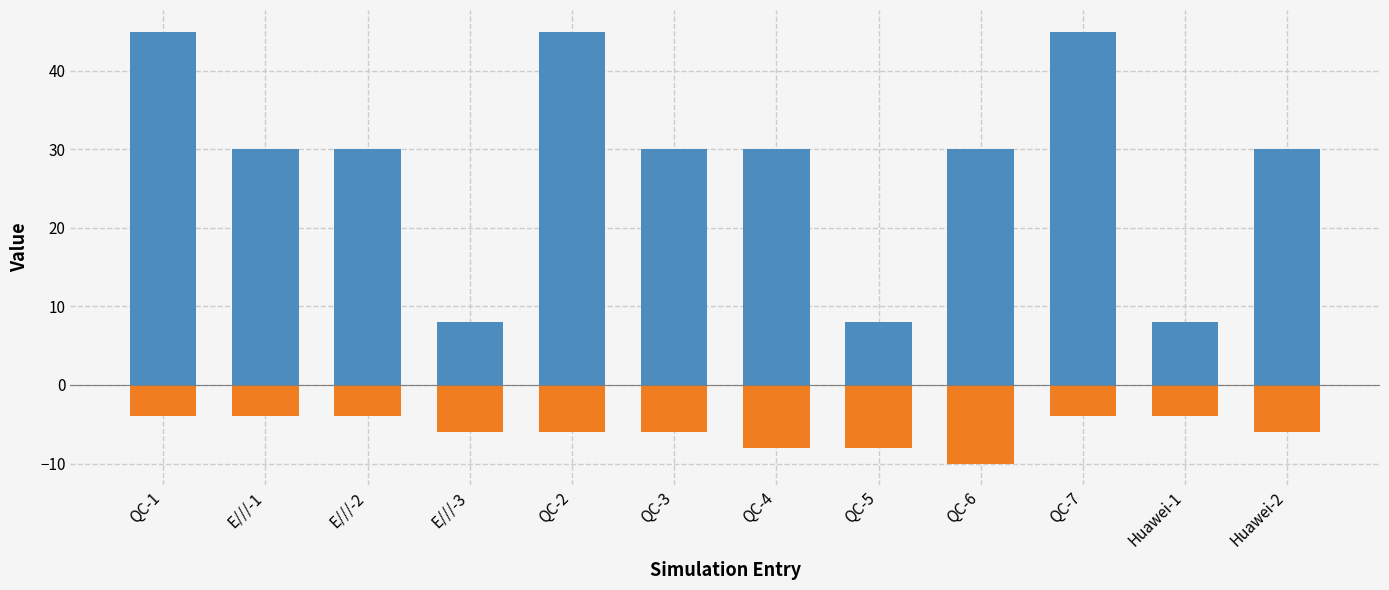

Read the Negative: Max HARQ transmissions value at Huawei-1.

-4